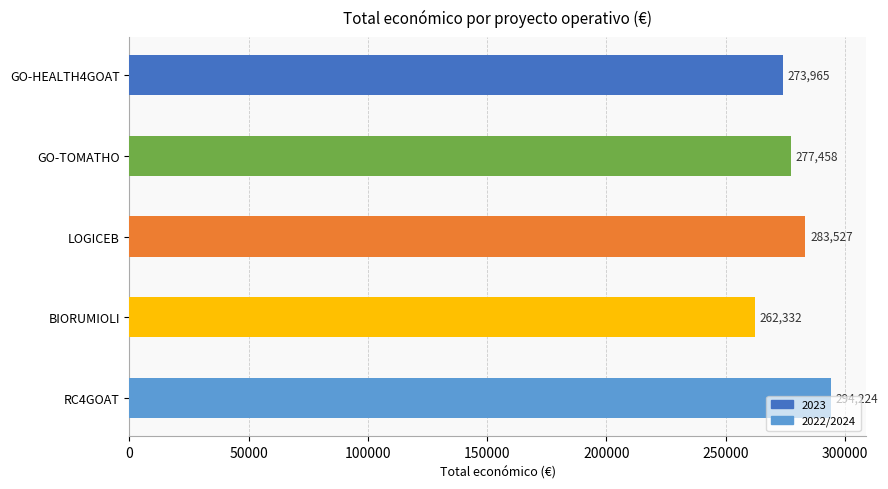

What is the sum of all values?

1391506